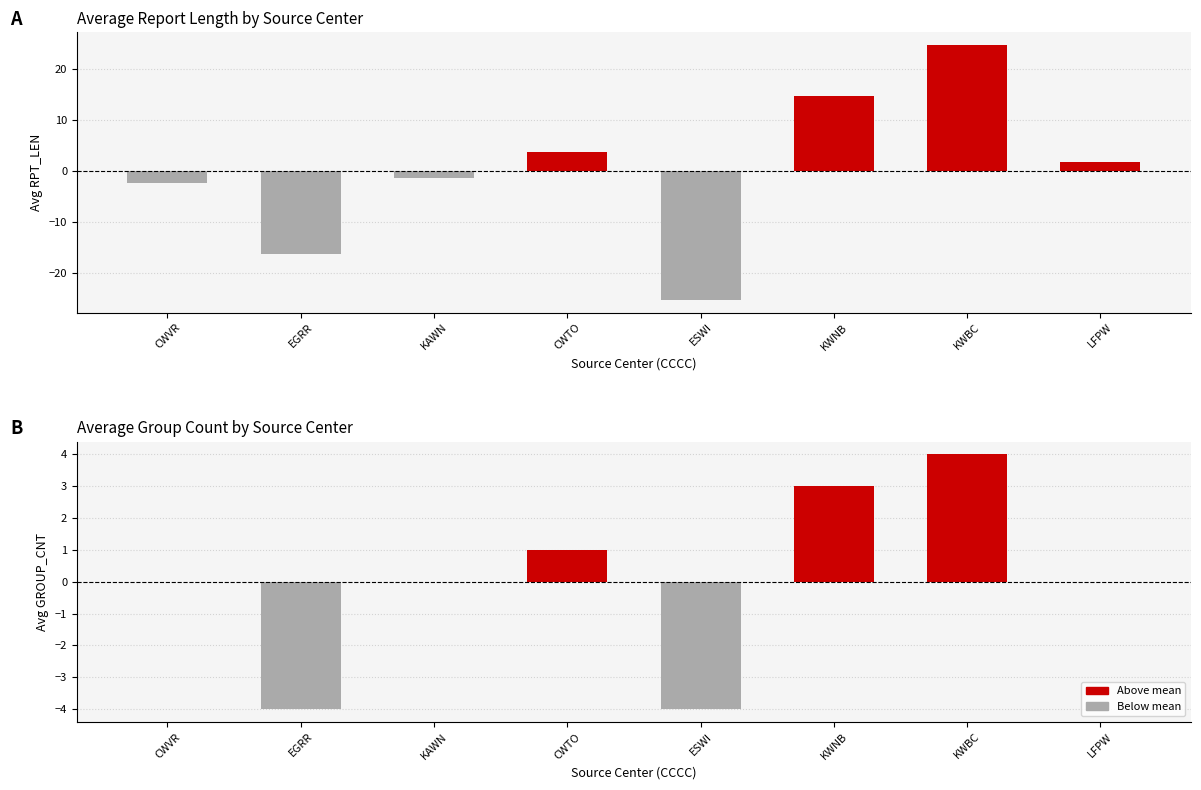

The avg_RPT_LEN series shows 3.8 at CWTO. True or false?

True